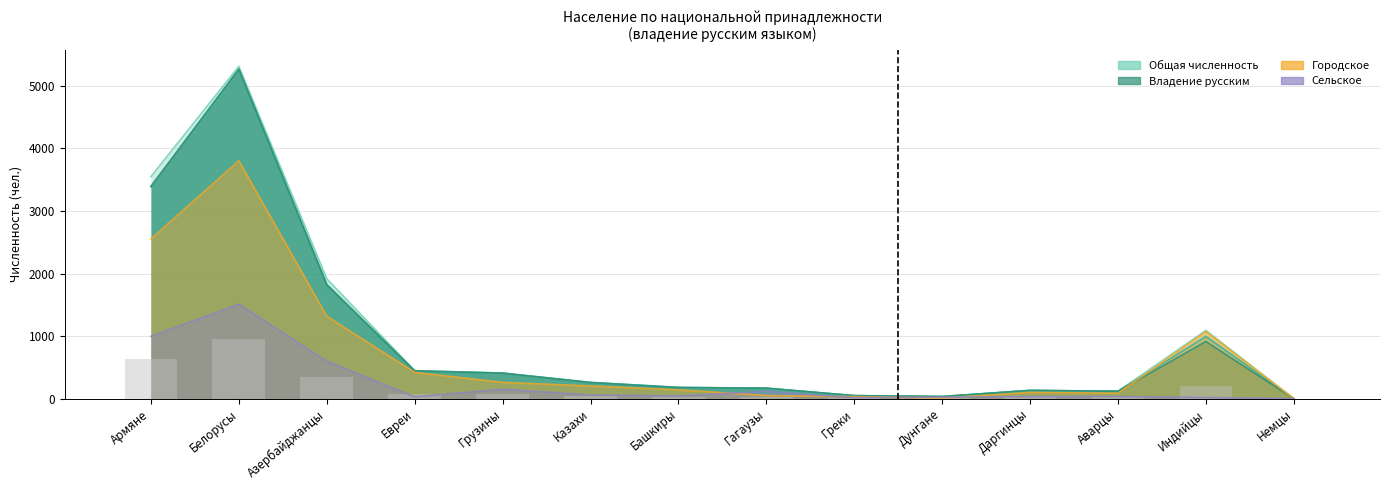

At which label does Сельское - численность first exceed 42?

Армяне